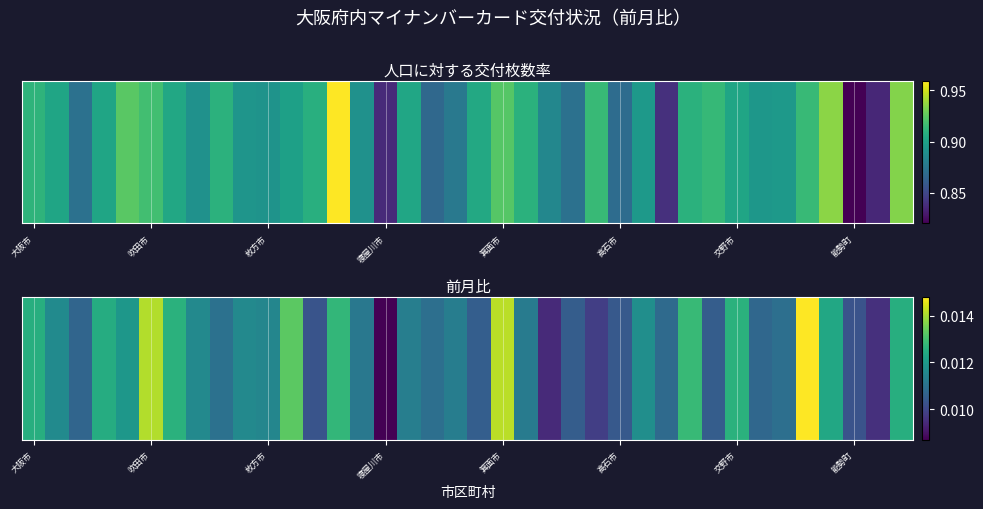

Count the values in the range 0 to 1.

38